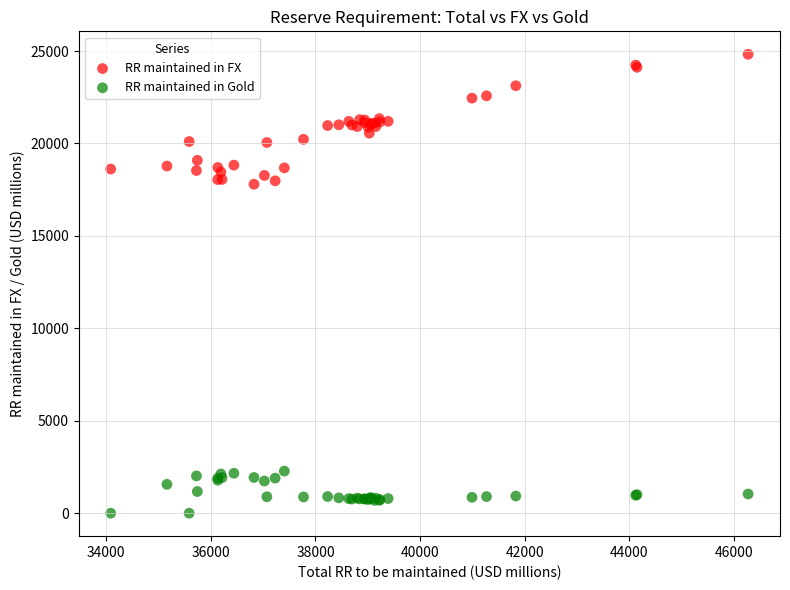

Which series contains the highest Y value?

RR maintained in FX